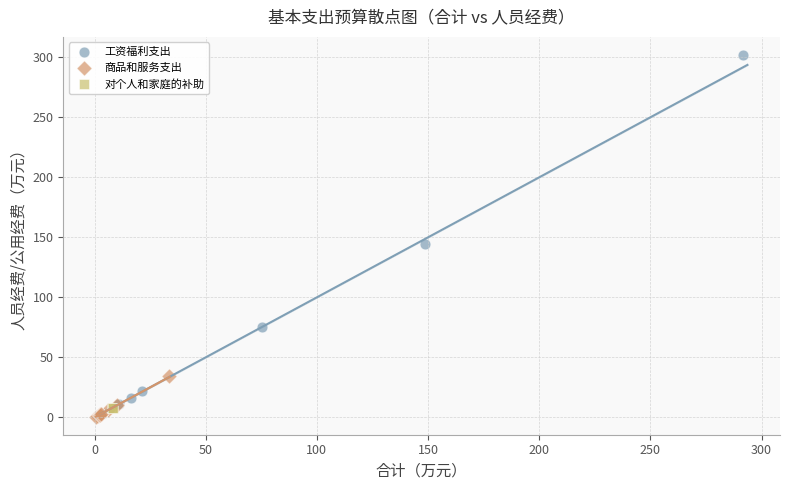

What are all the series names shown in the legend?

工资福利支出, 商品和服务支出, 对个人和家庭的补助